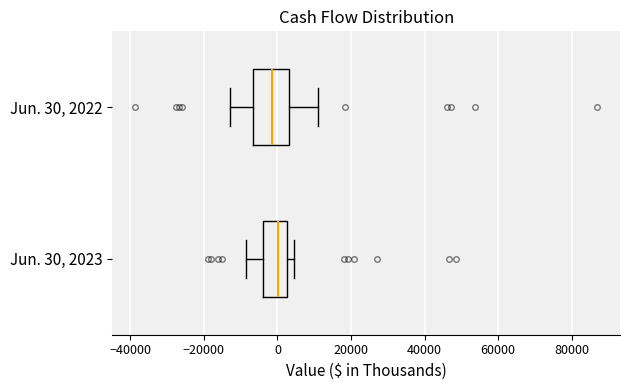

Reading bottom to top, read every box against the x-axis: the position of its median line, the range the box covers, and the ends of its whiskers. The values are not printed on the chart, so give them approximately, as read against the axis.

Jun. 30, 2023: median 0, box -4000 to 2000, whiskers -8000 to 4000
Jun. 30, 2022: median -2000, box -6000 to 4000, whiskers -12000 to 10000